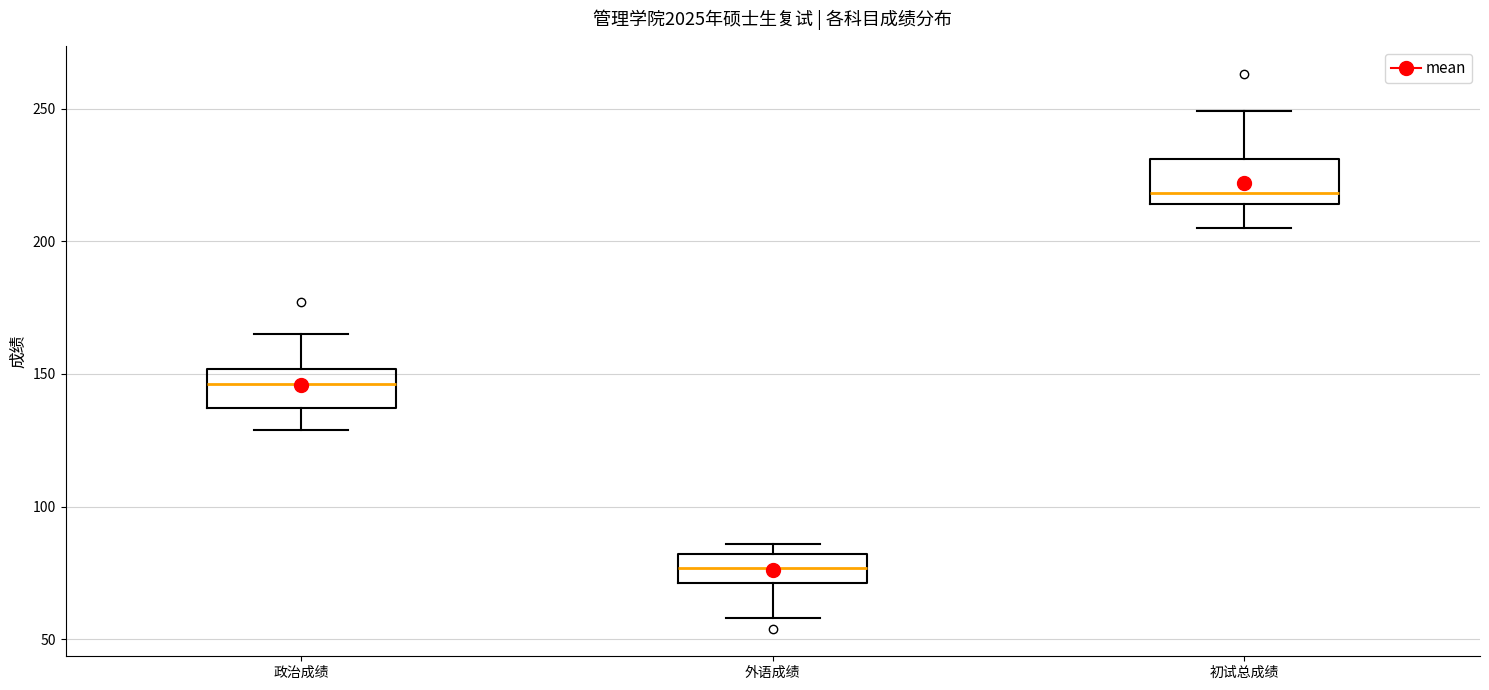

Where is the lower edge of the box for 外语成绩 on the y-axis? The values are not printed on the chart, so give them approximately, as read against the axis.

70